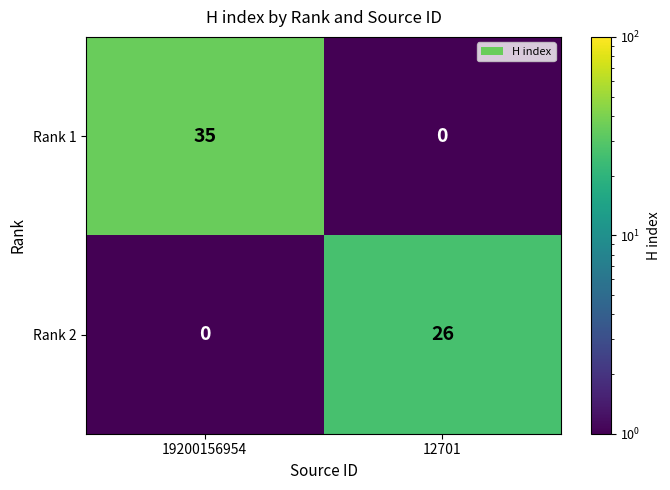

The value of Rank 2 at 12701 is 26. True or false?

True